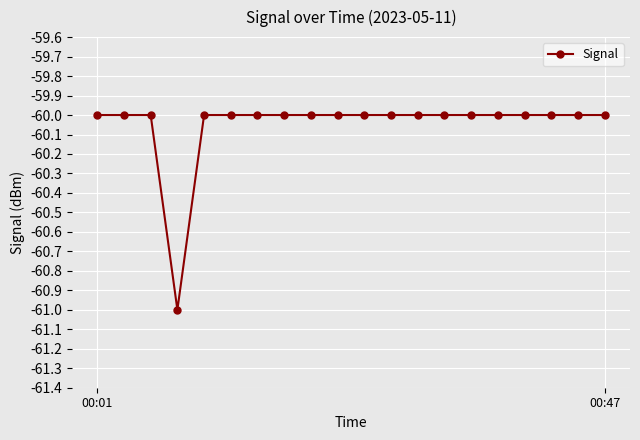

What is the difference between the maximum and minimum values?

1